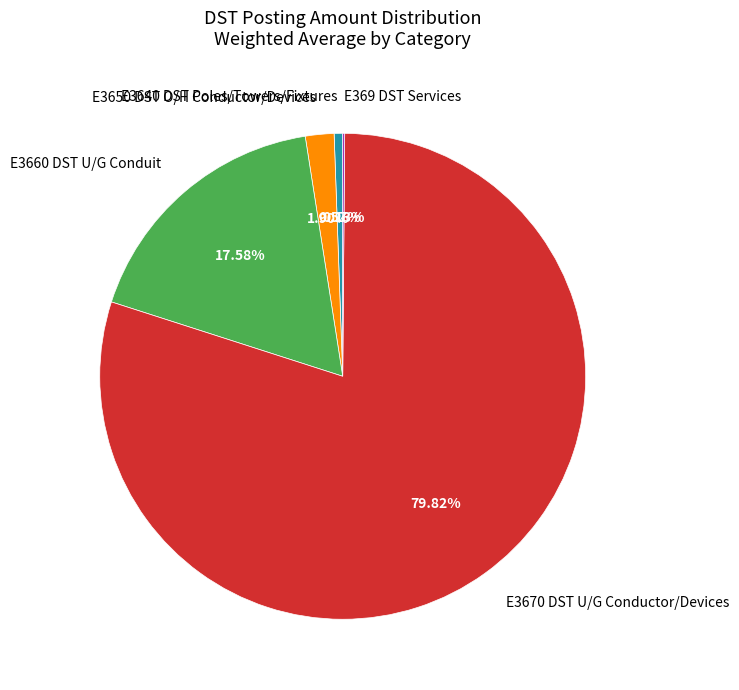

Is there any slice that represents more than half of the pie?

Yes